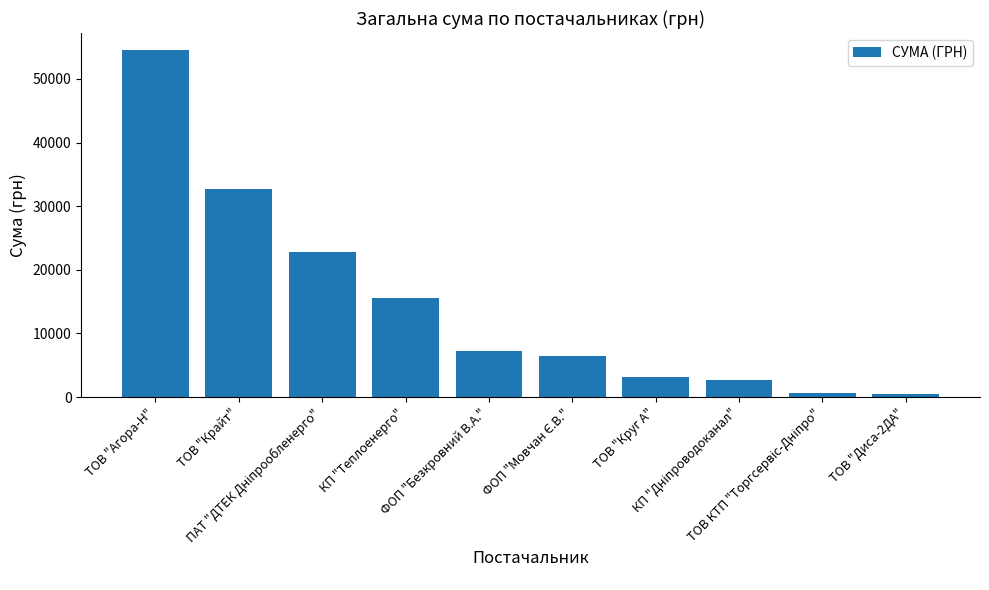

What position from the left is ФОП "Безкровний В.А."?

5